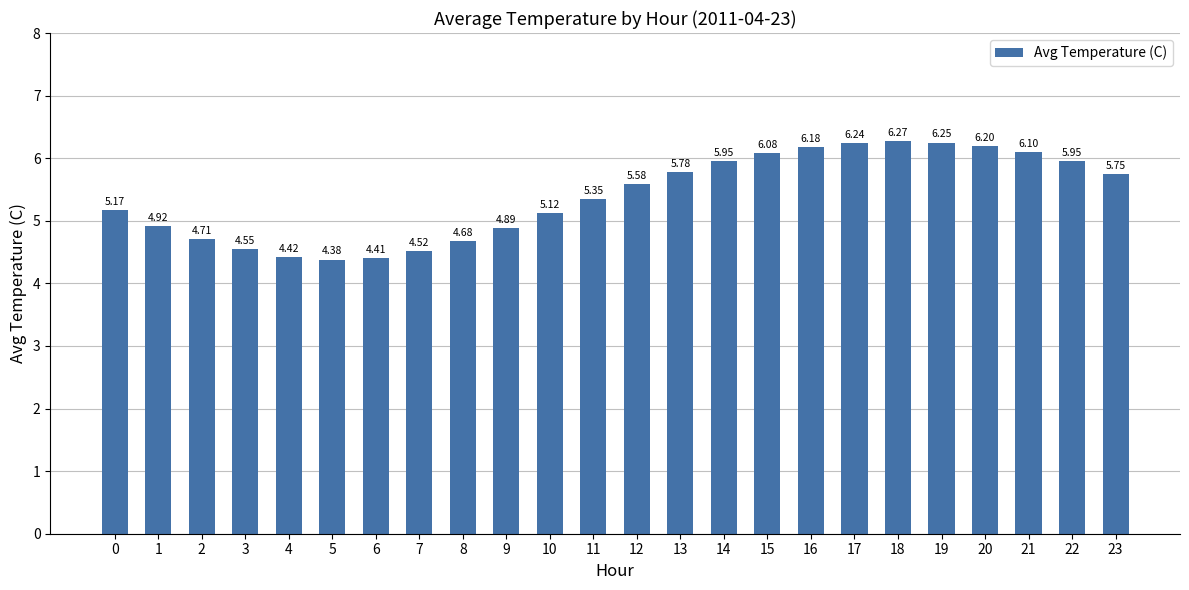

What is the difference between the maximum and minimum values?

1.9